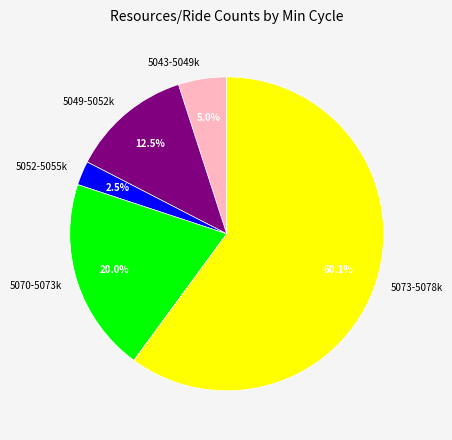

Approximately how many times larger is the value at 5070-5073k compared to 5043-5049k?

4.0